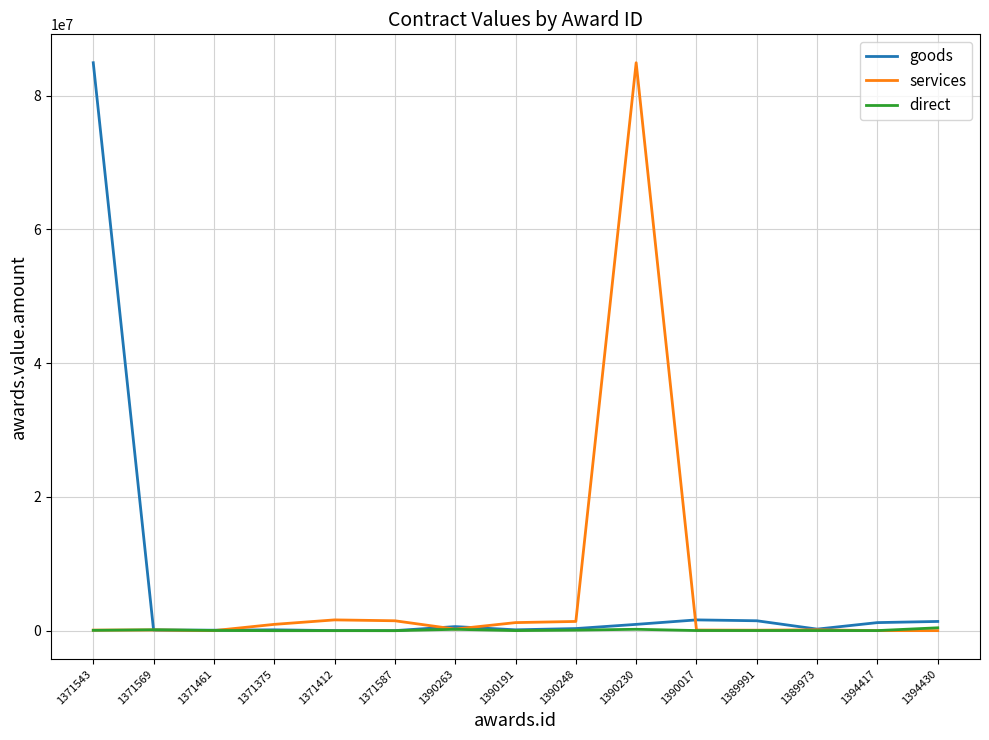

Between 1390230 and 1389973, which series saw the biggest shift?

services